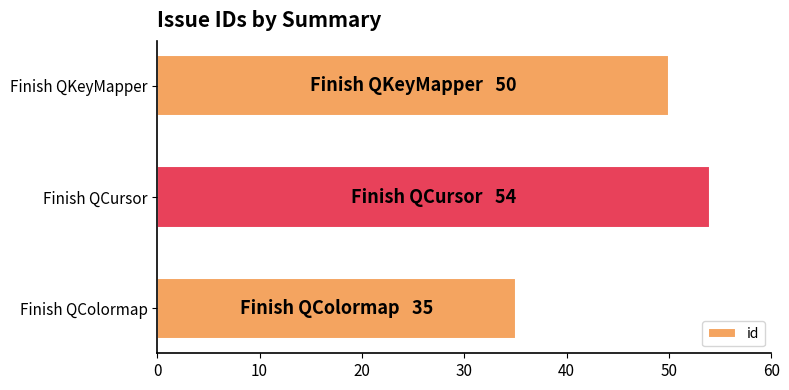

Does the chart contain any negative values?

No